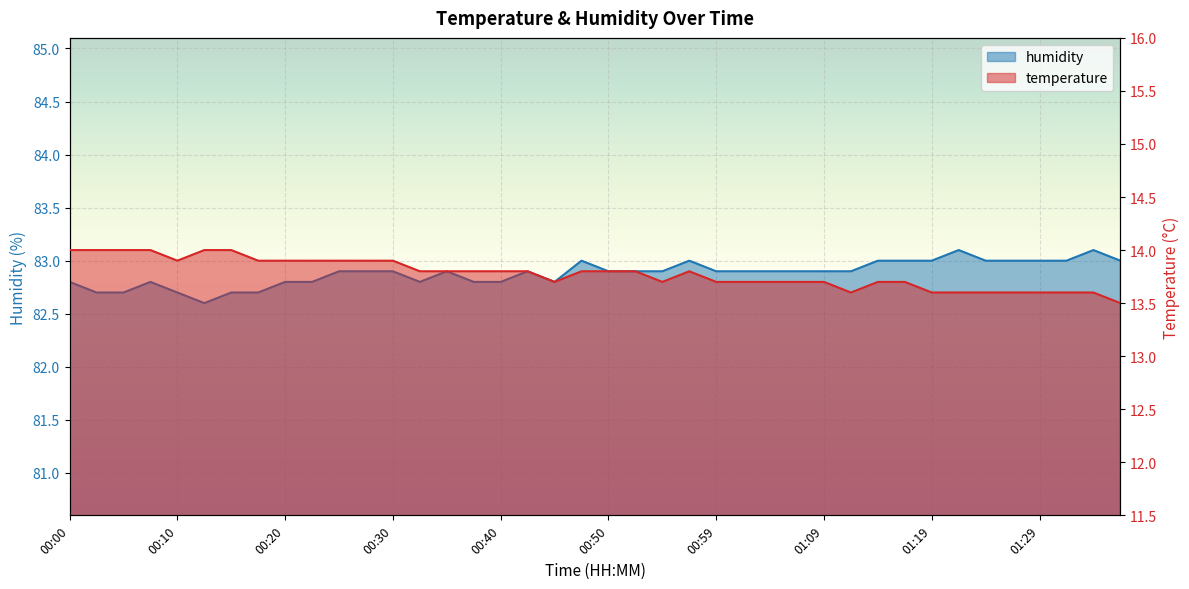

Rank the categories by humidity value from lowest to highest.

00:13, 00:03, 00:05, 00:10, 00:15, 00:18, 00:00, 00:08, 00:20, 00:23, 00:32, 00:37, 00:40, 00:45, 00:25, 00:27, 00:30, 00:35, 00:42, 00:50, 00:52, 00:54, 00:59, 01:02, 01:04, 01:07, 01:09, 01:12, 00:47, 00:57, 01:14, 01:16, 01:19, 01:24, 01:26, 01:29, 01:31, 01:36, 01:21, 01:34